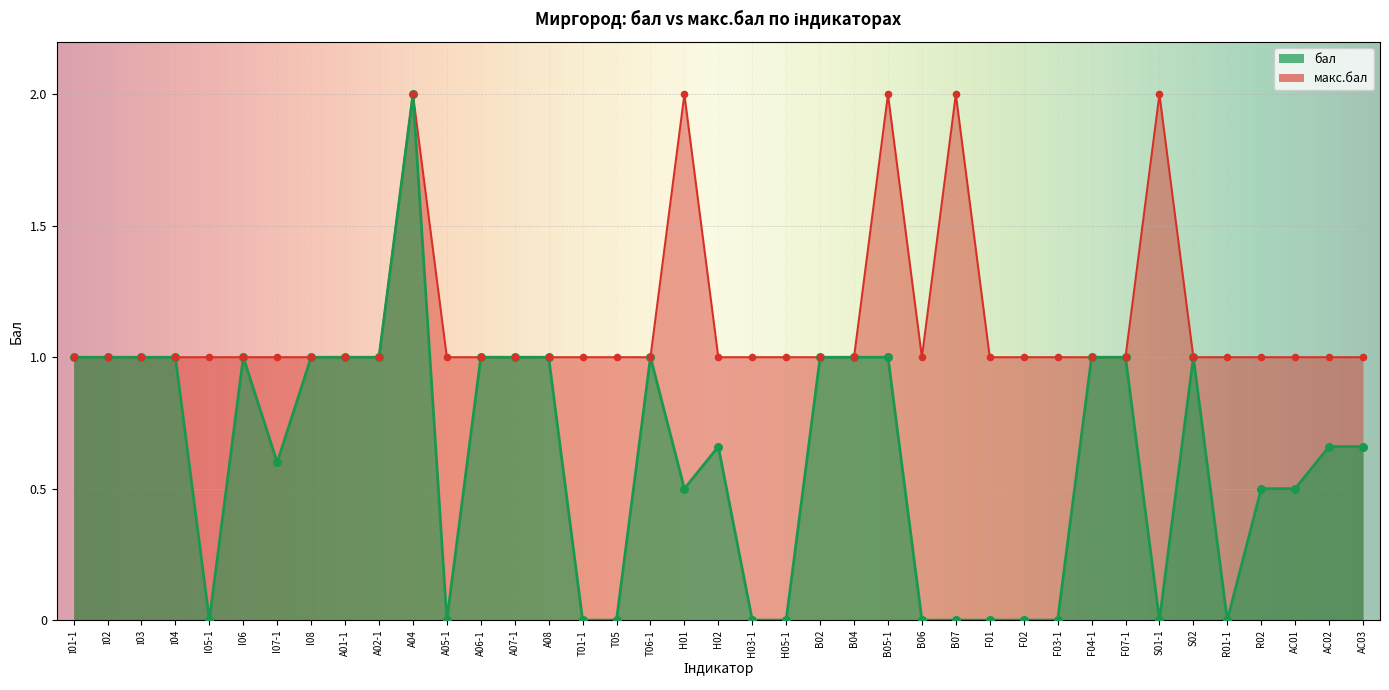

Is the value of макс.бал at A08 greater than the value of бал at B07?

Yes